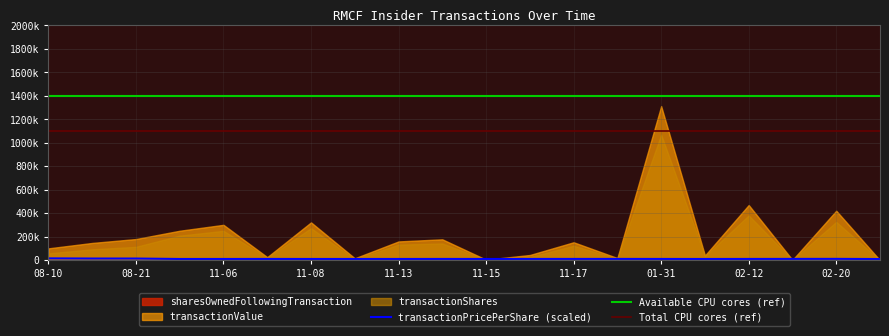

Which has a higher value, 2023-08-10 or 2023-11-14?

2023-11-14